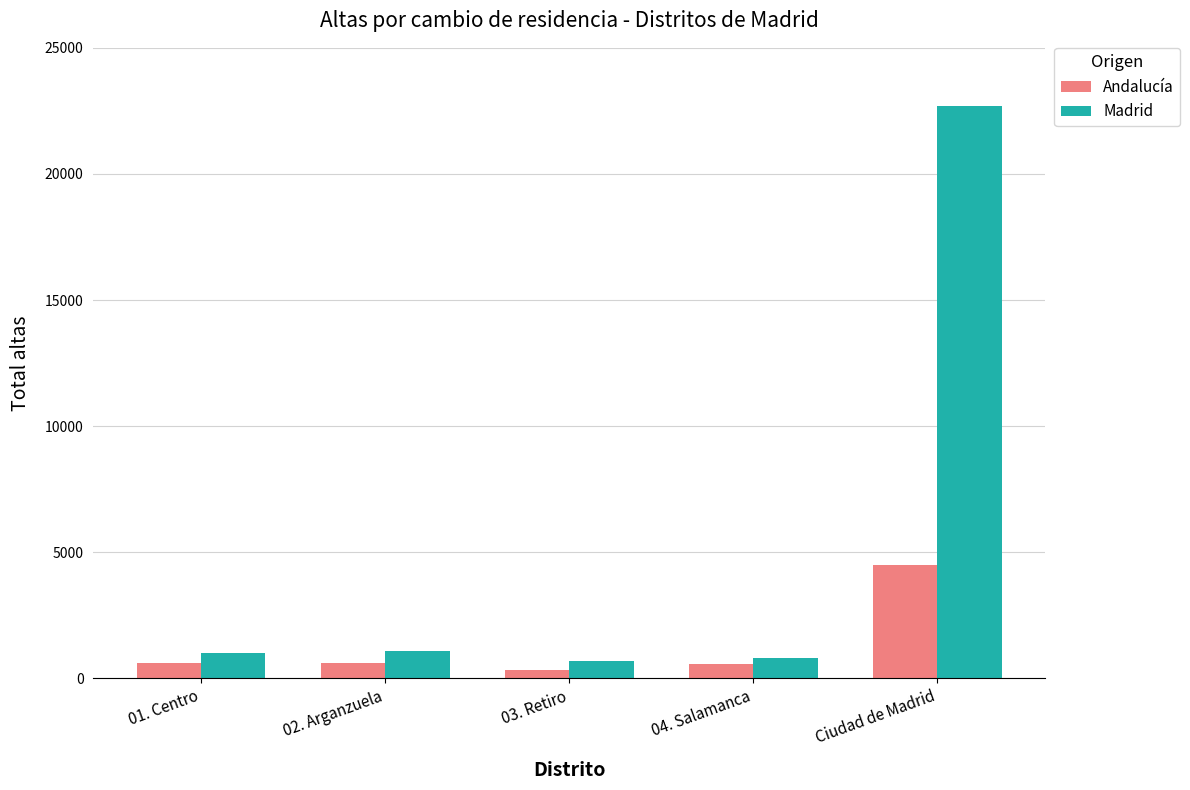

What is the sum of the Madrid values at Ciudad de Madrid and 02. Arganzuela?

23814